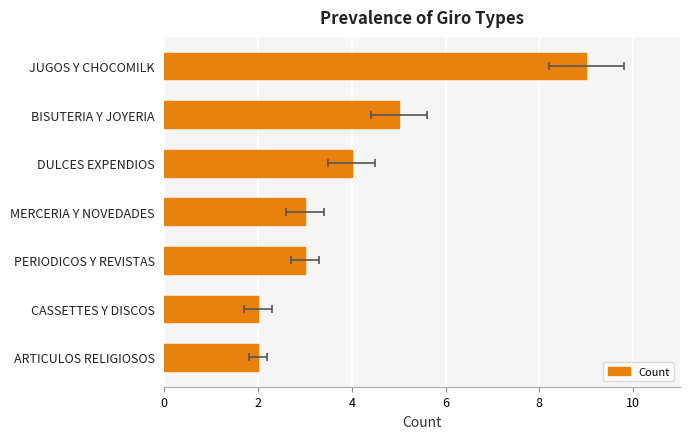

What is the maximum value shown in the chart?

9